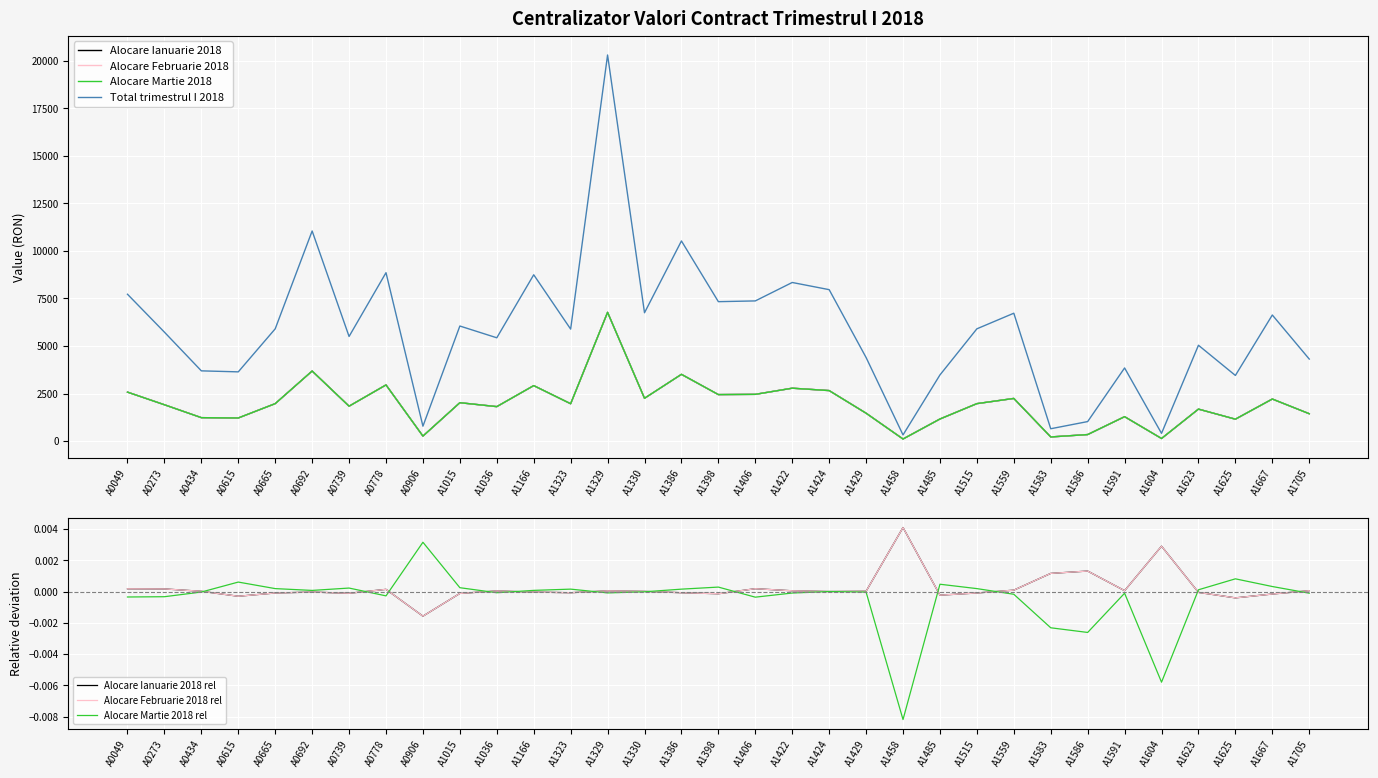

What is the total value across all series at A1422?

16685.2